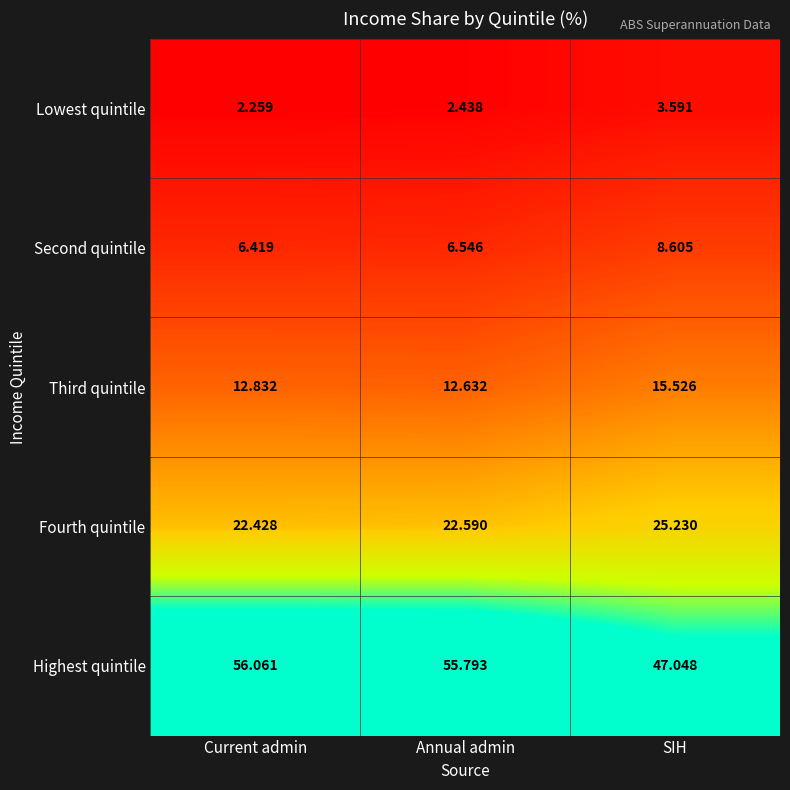

Between Current admin and SIH, which series saw the biggest shift?

Highest quintile